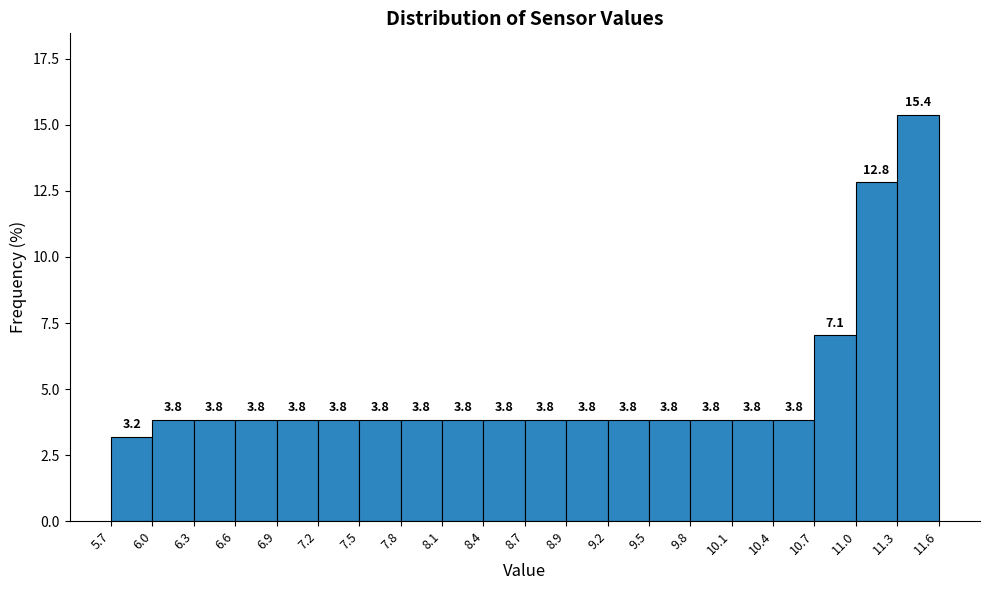

What is the height of the bar covering 11.3 to 11.6 on the x-axis?

15.4